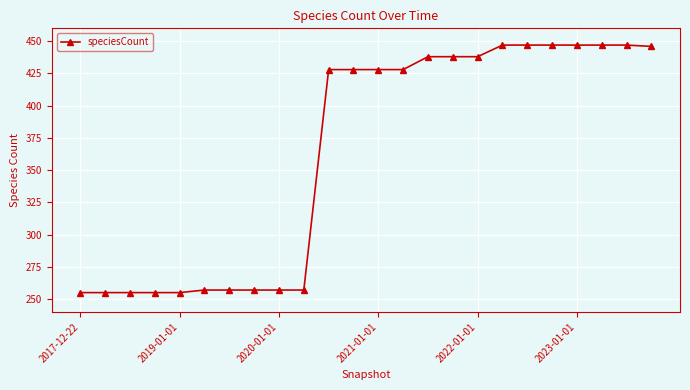

What is the smallest value displayed?

255